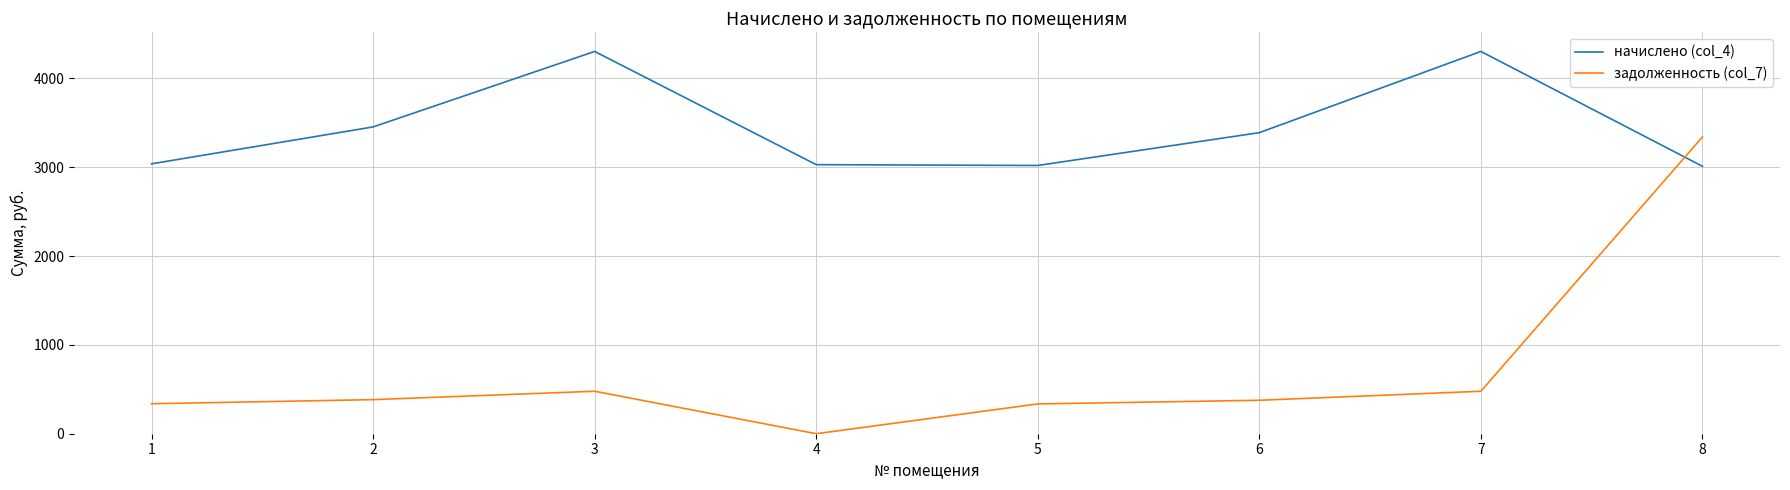

How many values in the начислено (col_4) series are below 3388?

4